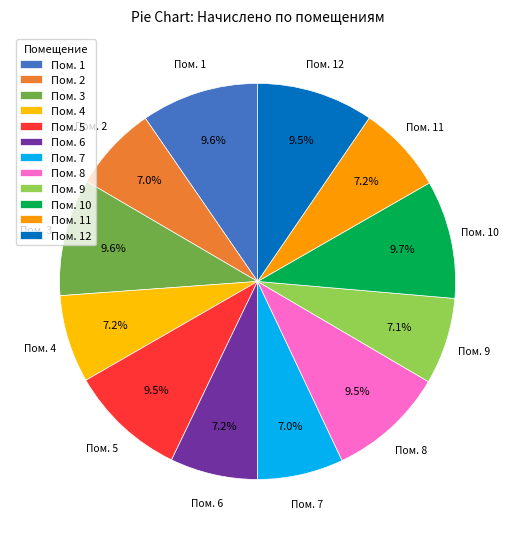

Count the number of slices in the pie.

12